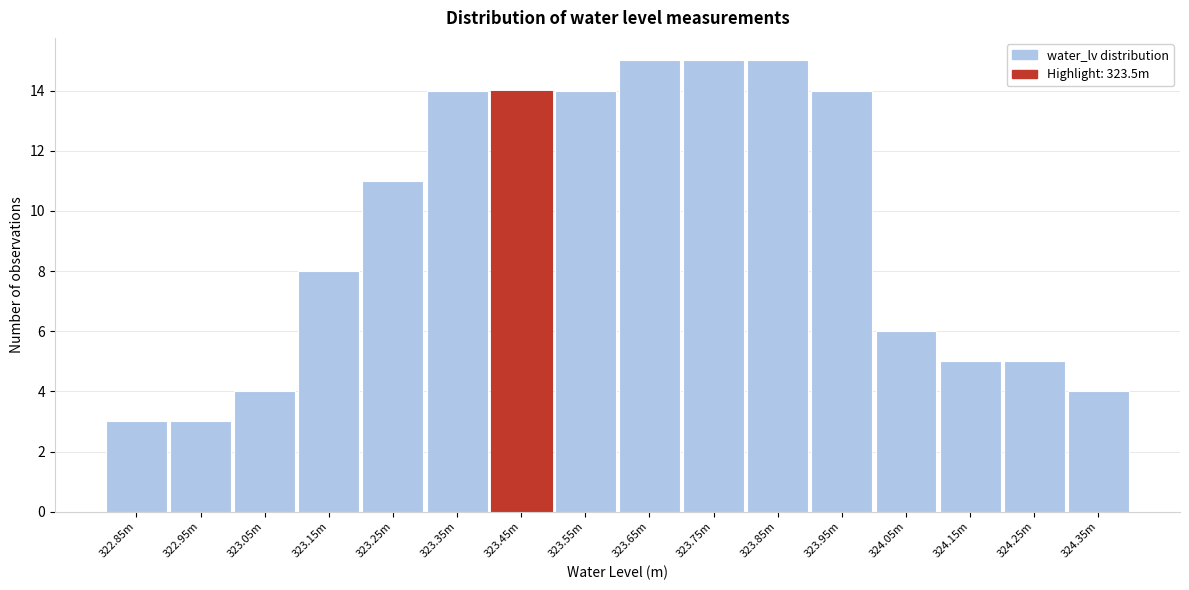

Reading right to left, extract all data points from this chart.

4	5	5	6	14	15	15	15	14	14	14	11	8	4	3	3